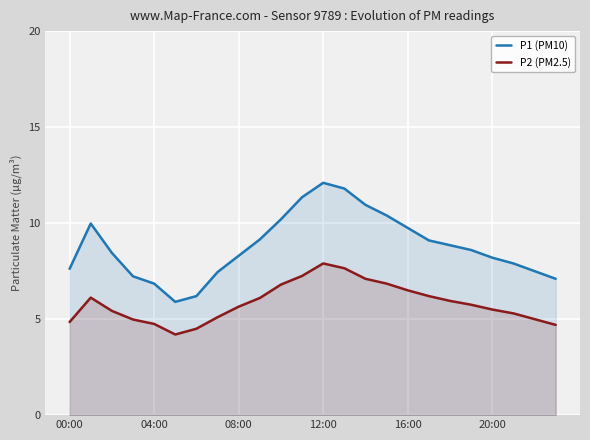

True or false: P1 (PM10) and P2 (PM2.5) intersect in this chart.

False